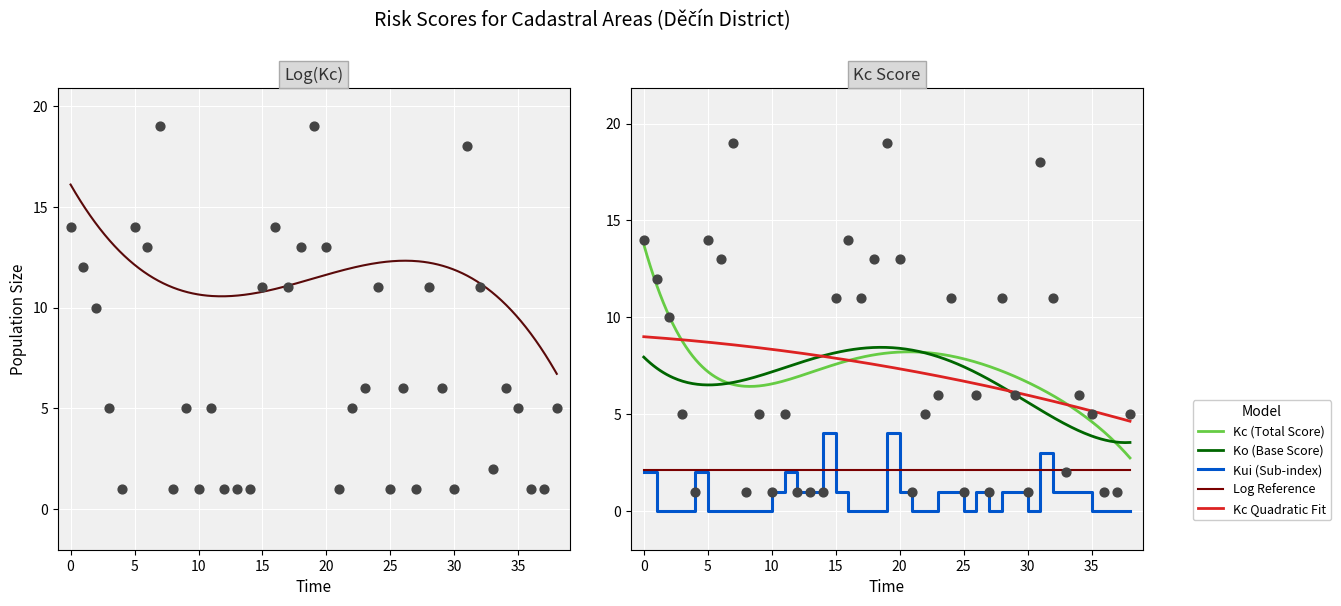

Which series reaches the maximum Y coordinate?

Kc (Total Score)